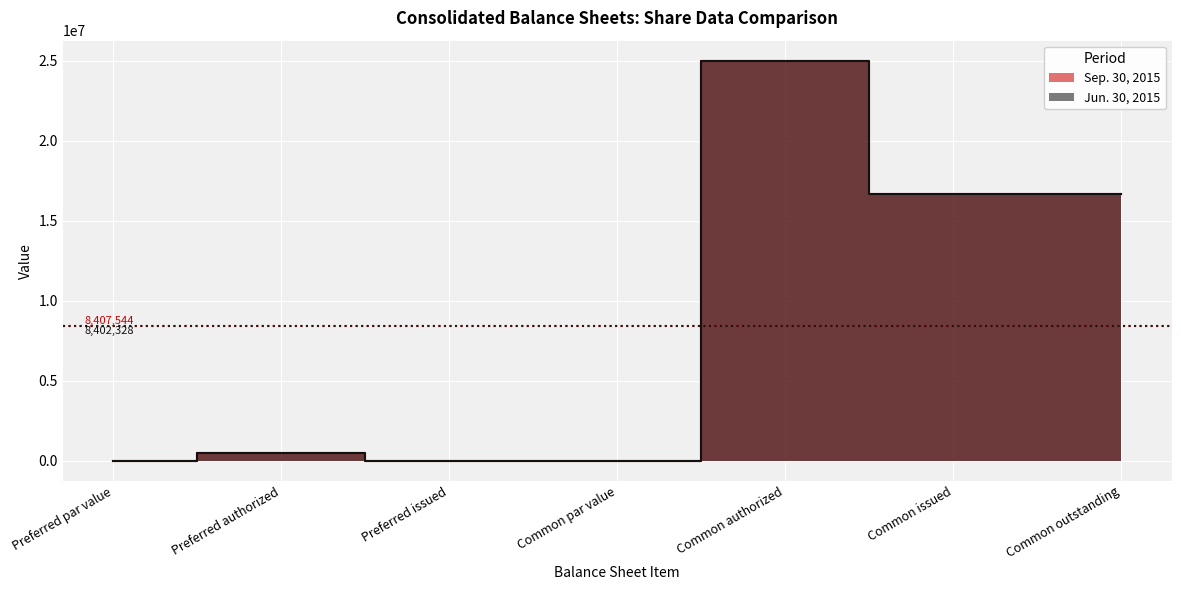

What is the maximum value shown in the chart?

25000000